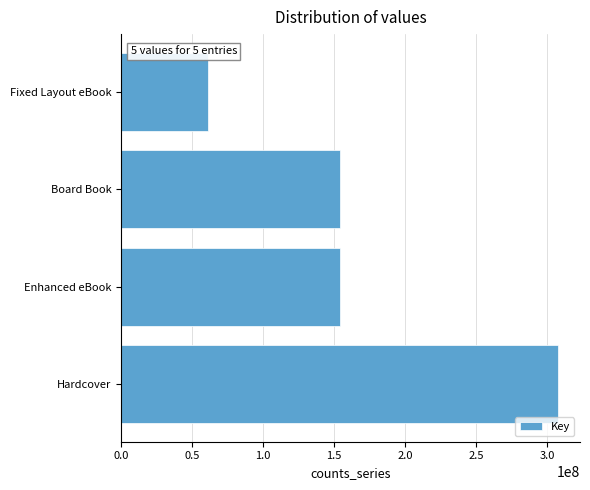

What is the change in value from Board Book to Fixed Layout eBook?

-92897331